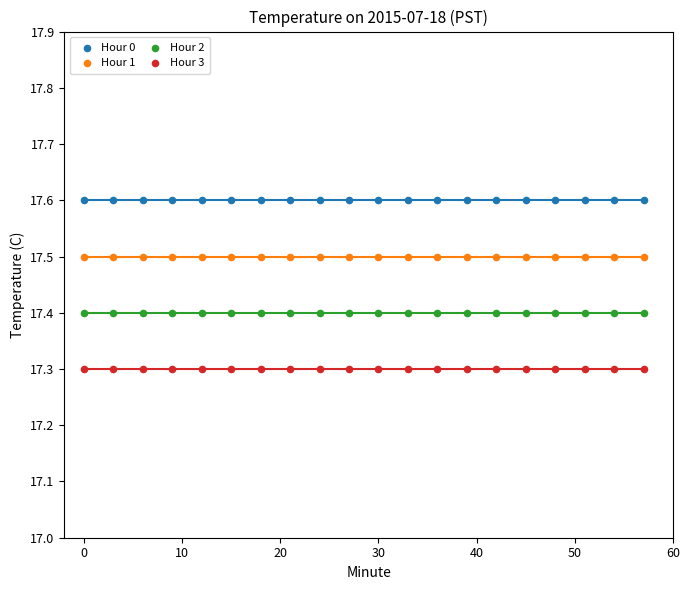

Which series contains the highest Y value?

Hour 0